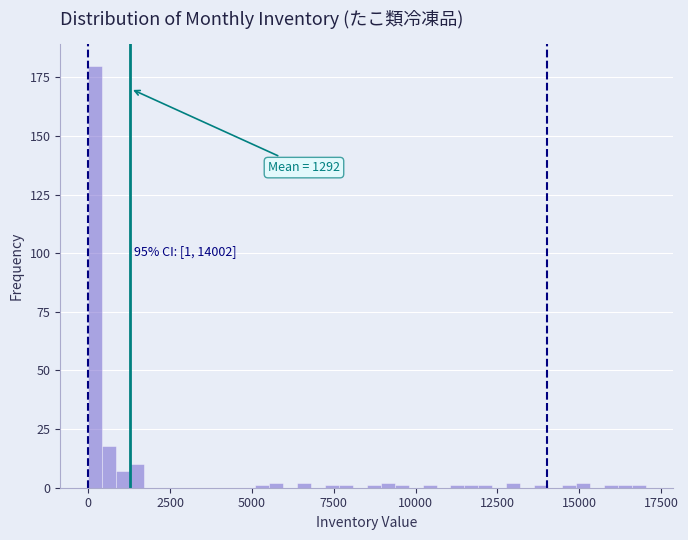

Read against the x-axis, roughly where is the centre of the tallest bar?

0